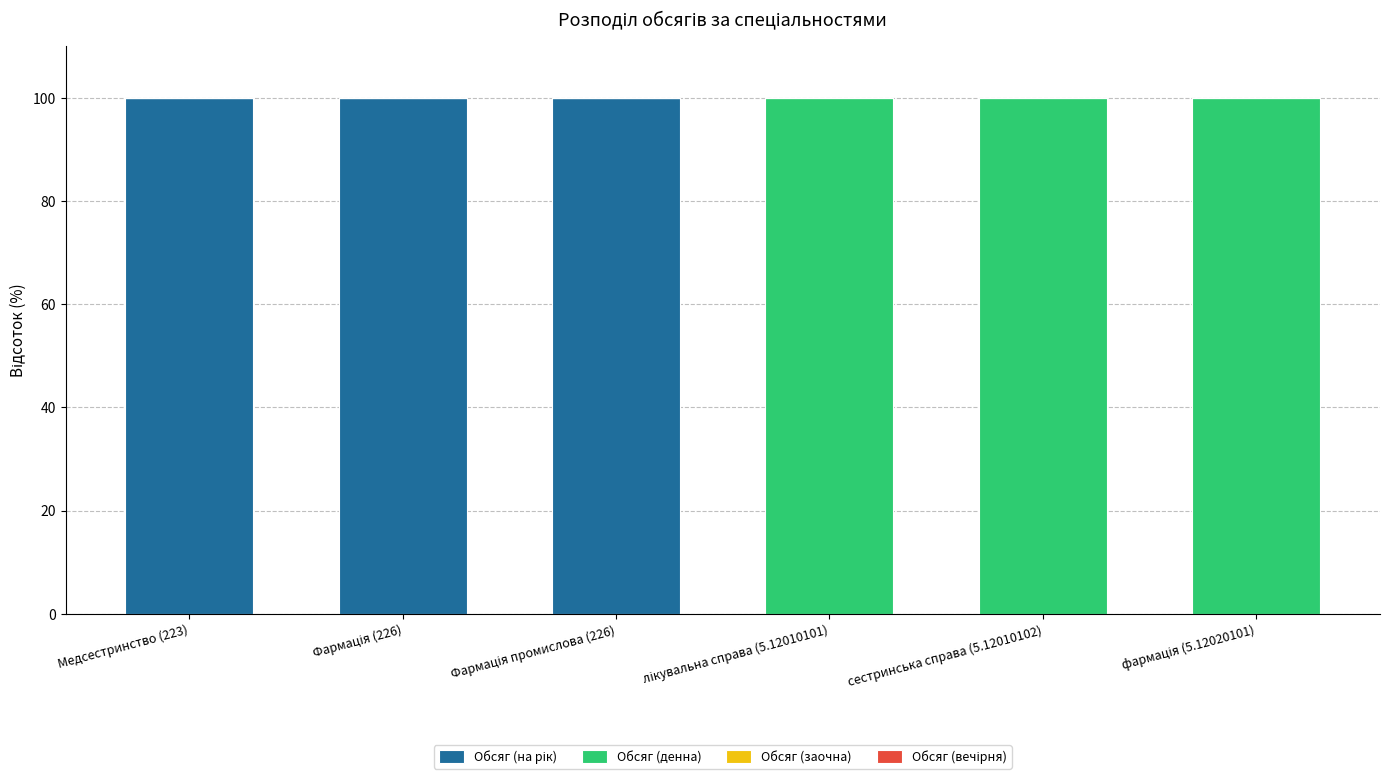

Are the bars grouped side by side (vs. stacked)?

No